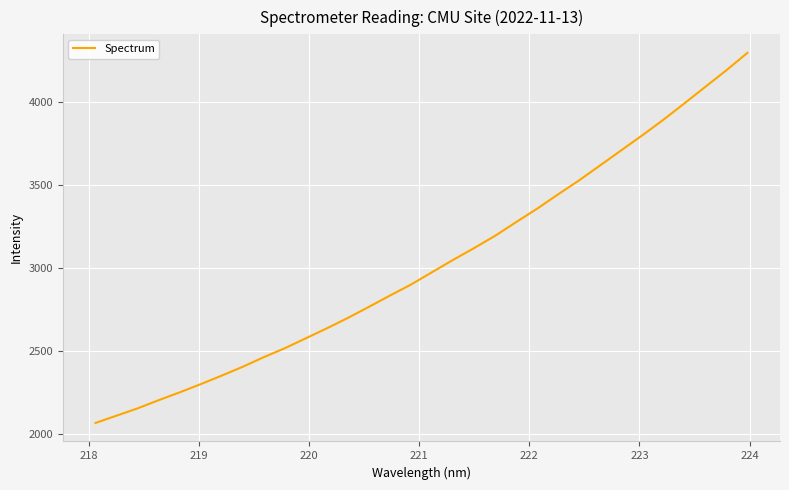

What is the minimum value shown in the chart?

2064.9